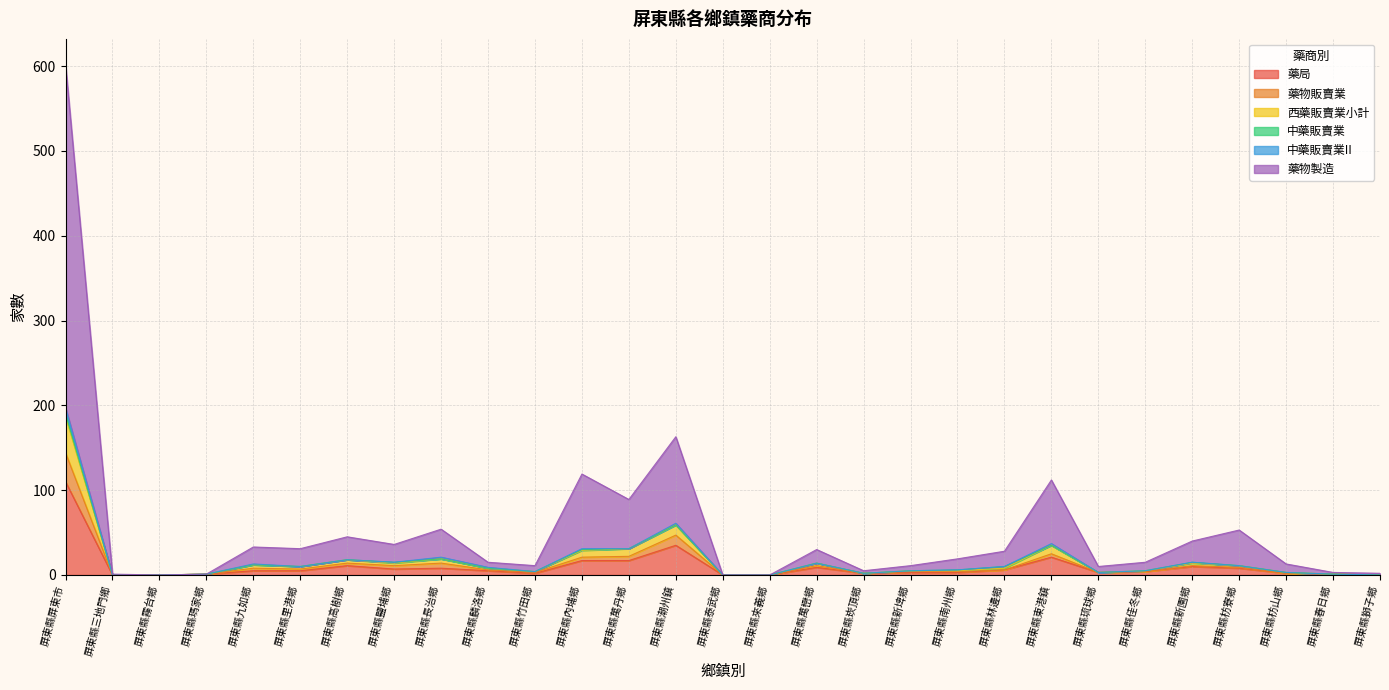

True or false: 藥物販賣業 has more than 1 points higher than both neighbors.

True